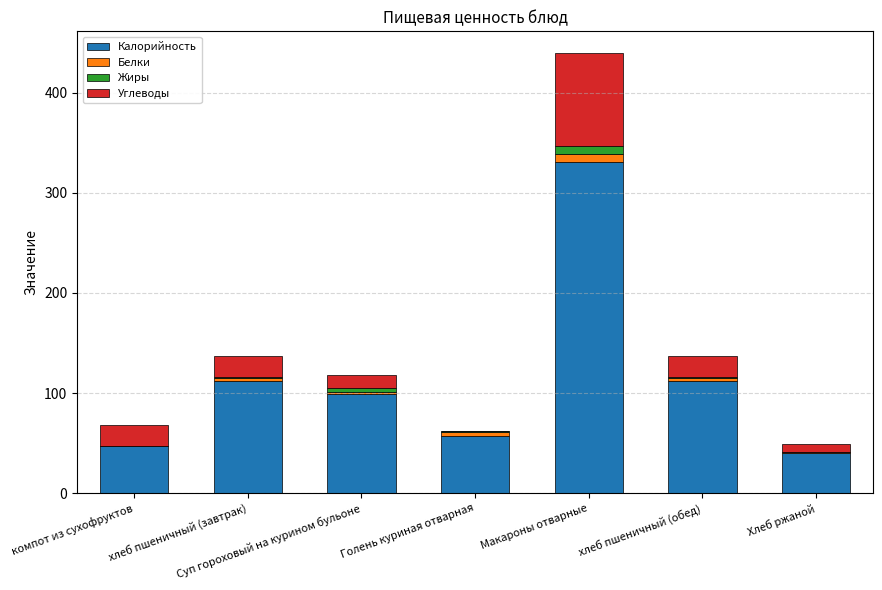

True or false: Калорийность has a value of 98.7 at Суп гороховый на курином бульоне.

True